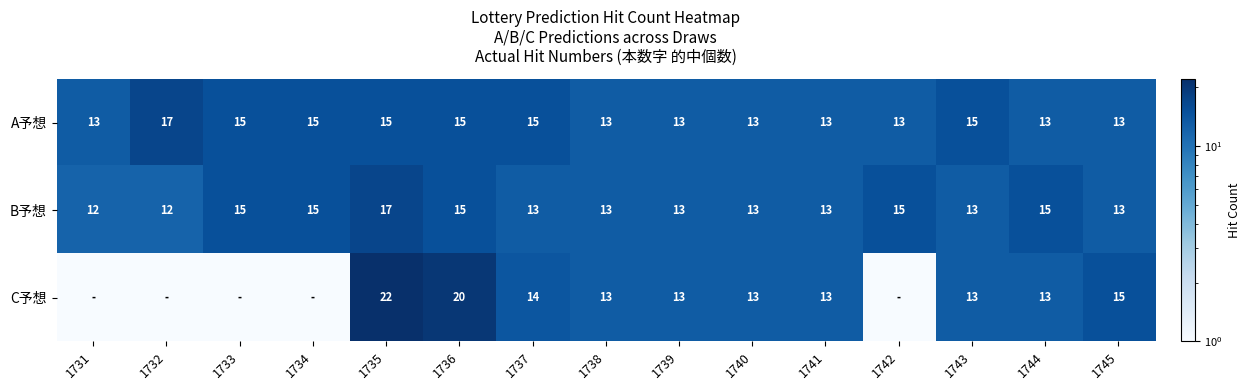

How many data points in A予想 are above 13?

7